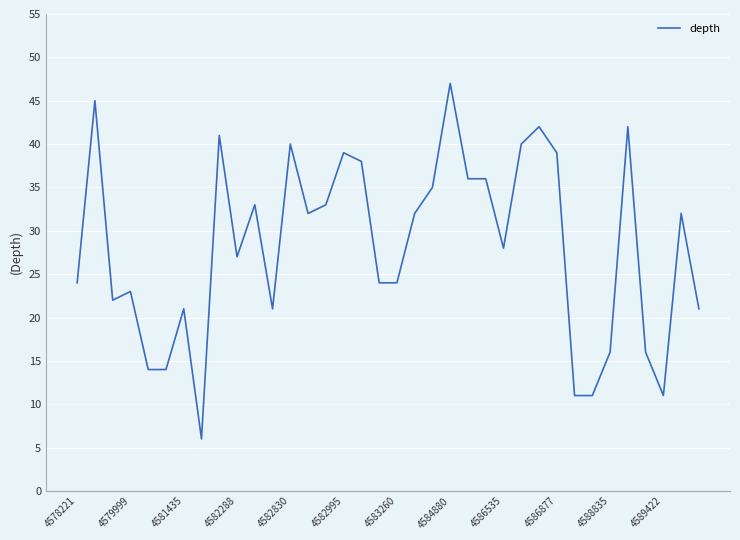

What is the maximum value shown in the chart?

47